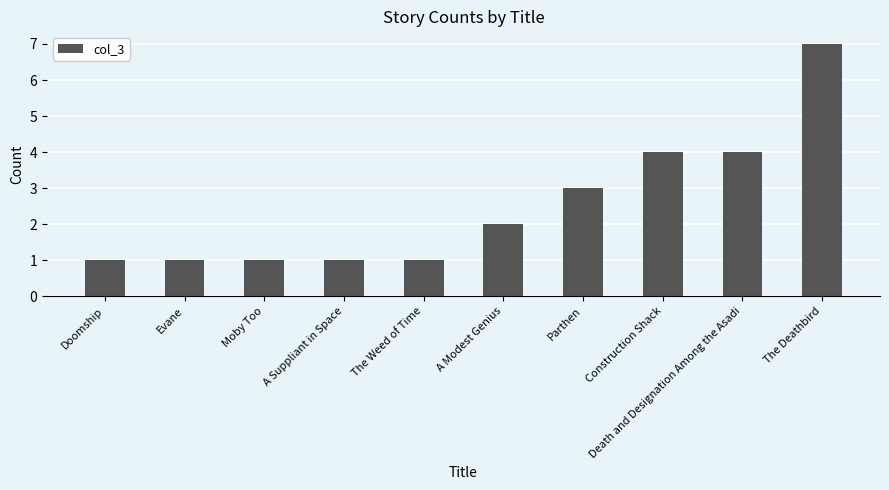

What value does the data have at The Deathbird?

7